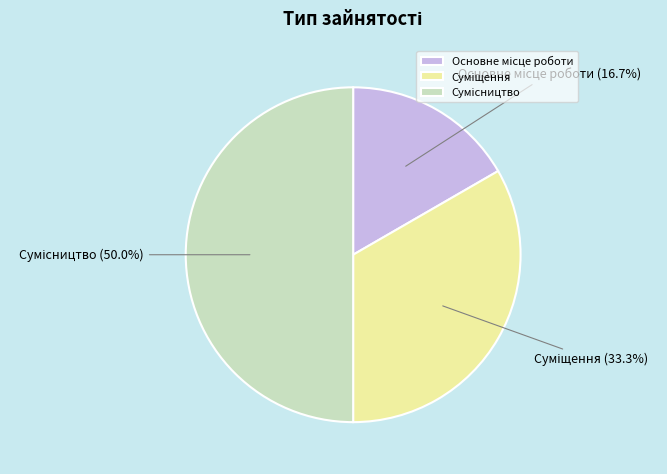

What is the smallest slice in the pie chart?

Основне місце роботи